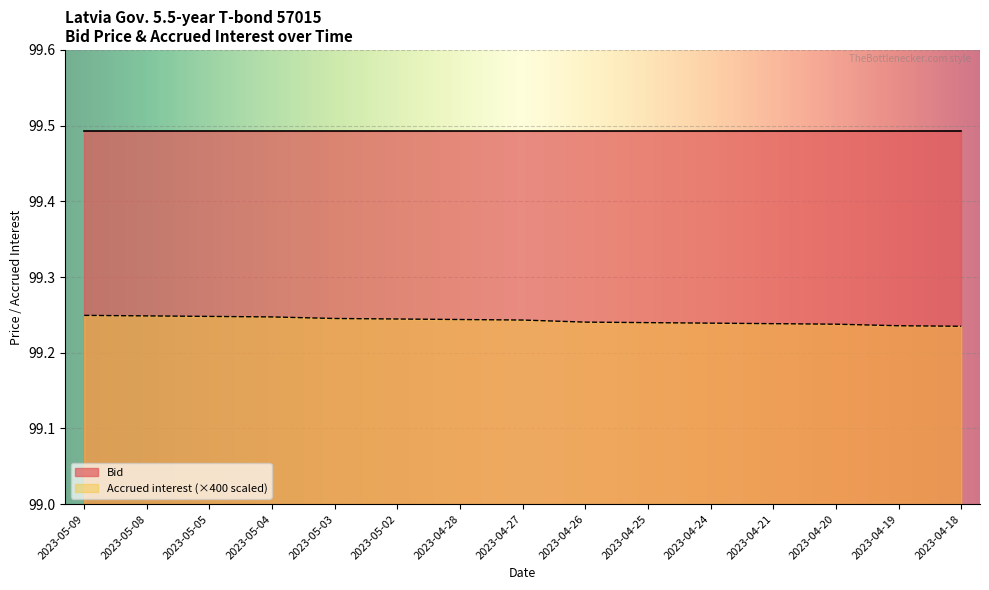

True or false: the data shows 142.7 at 2023-04-26.

False